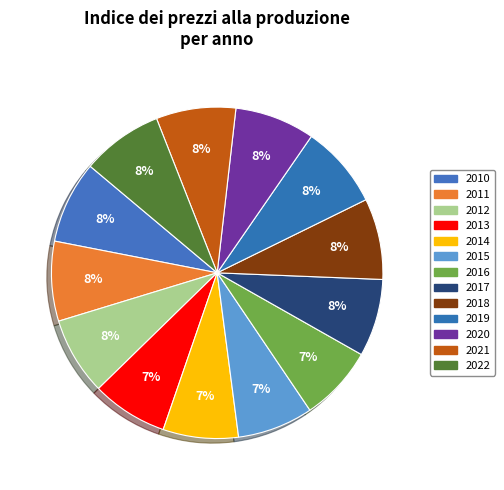

What is the change in value from 2014 to 2017?

+3.0